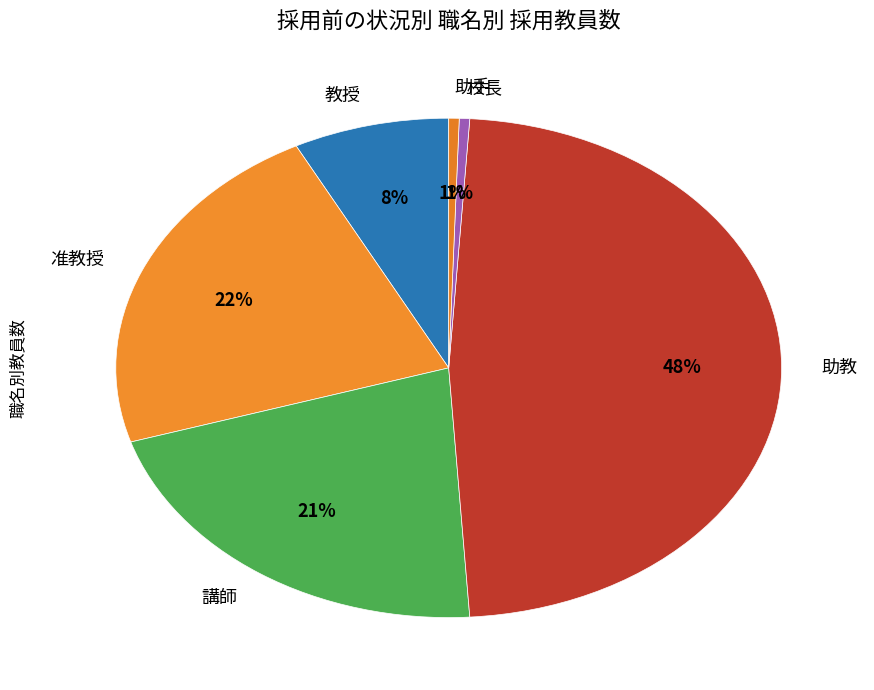

Is the sum of 講師 and 助教 greater than half?

Yes